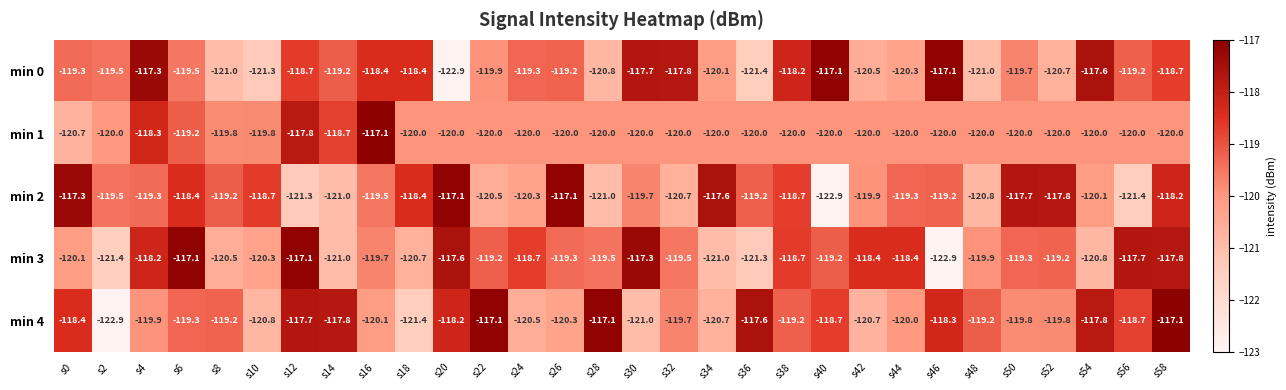

The value of min 0 at s18 is -118.4. True or false?

True